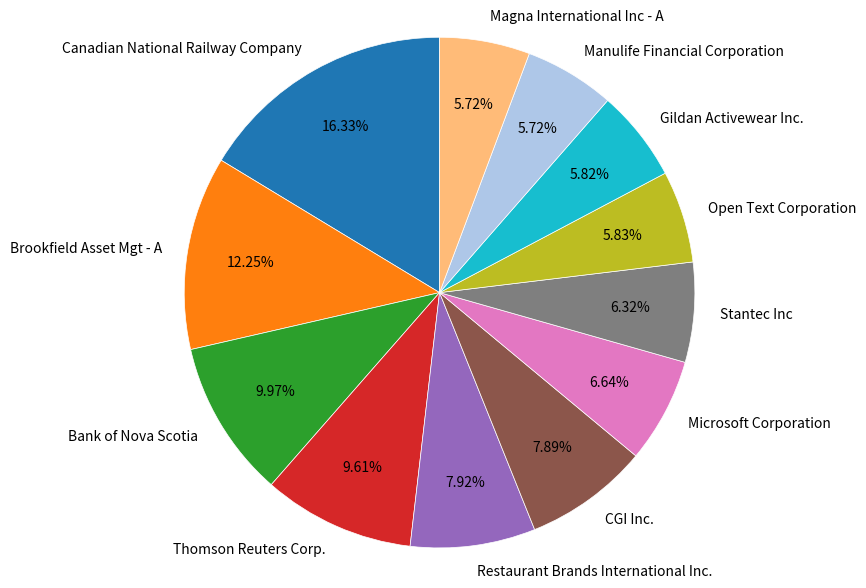

Is there any slice that represents more than half of the pie?

No